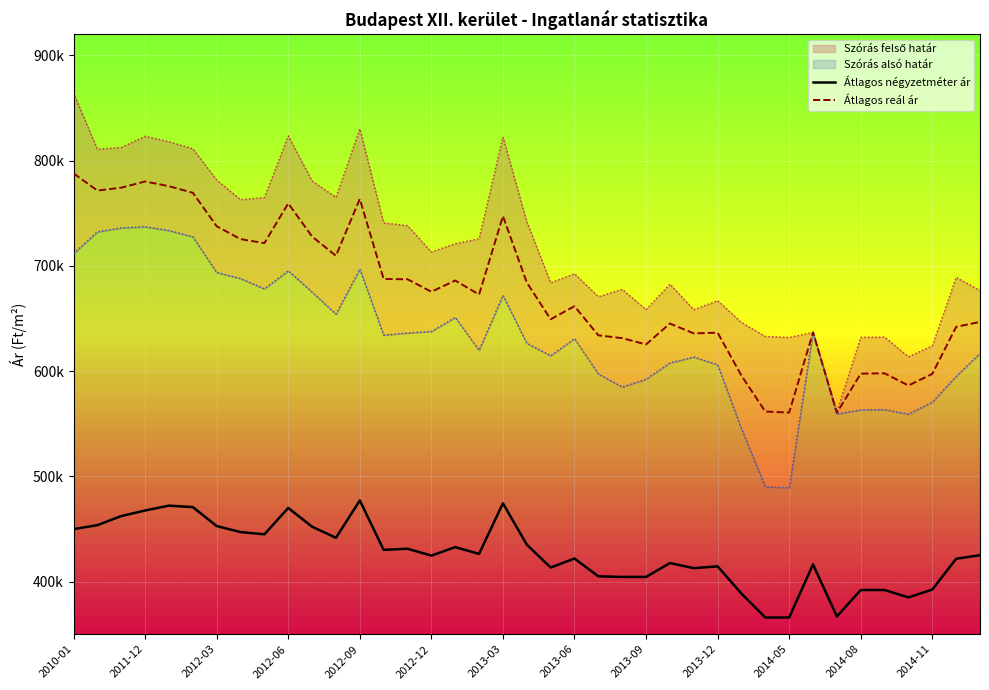

Which series has the largest range (max minus min)?

Átlagos reál ár